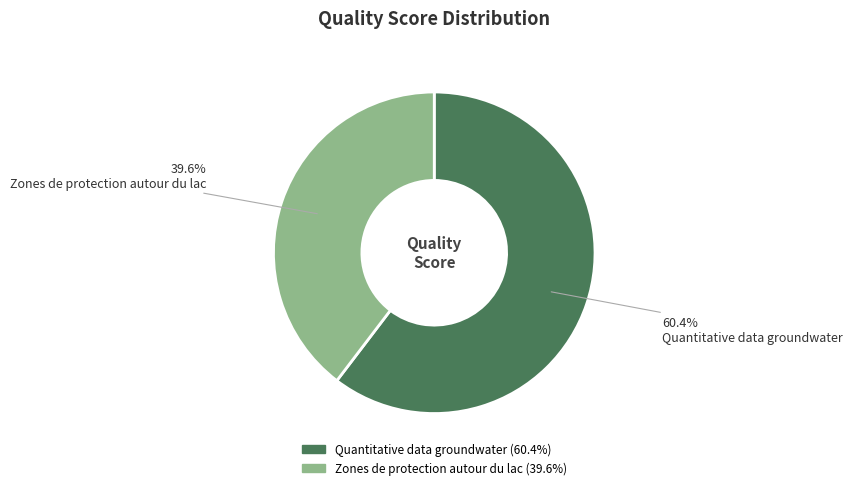

Which slice is the largest?

Quantitative data groundwater